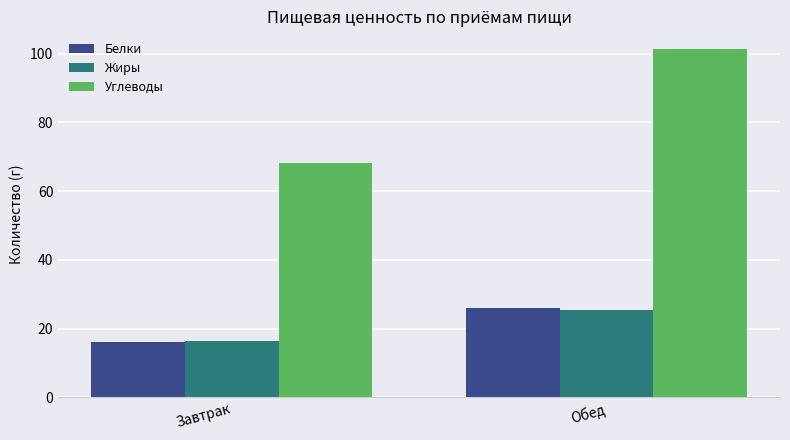

True or false: Жиры has a value of 16.3 at Завтрак.

True